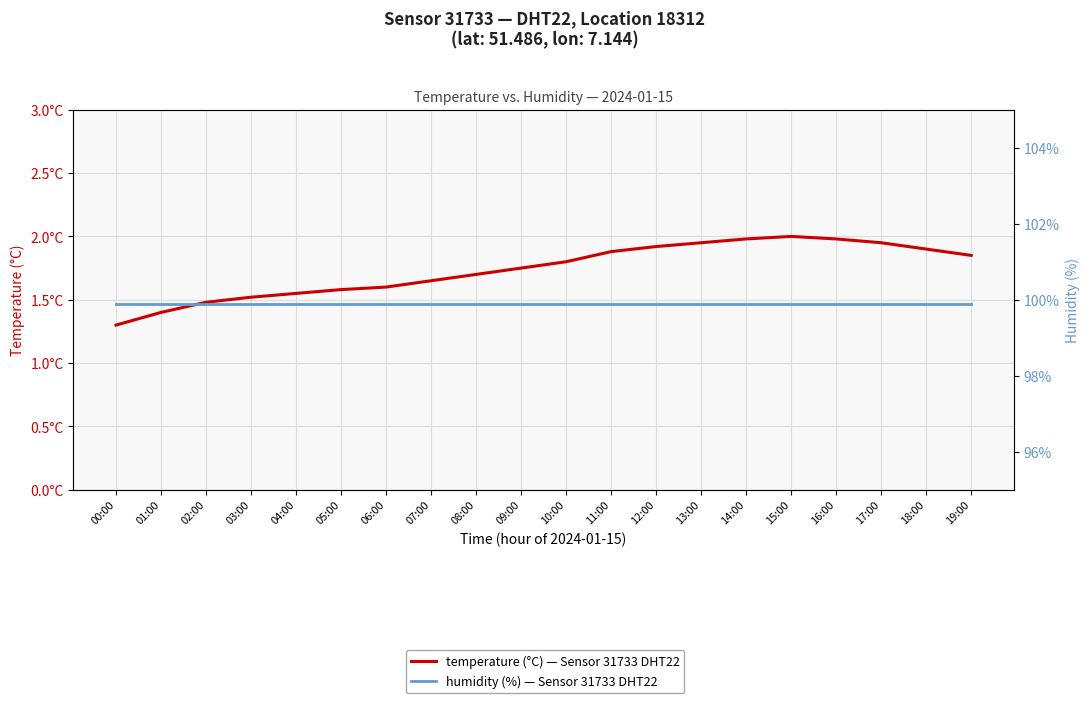

Is it true that humidity equals 141.4 at 13:00?

False